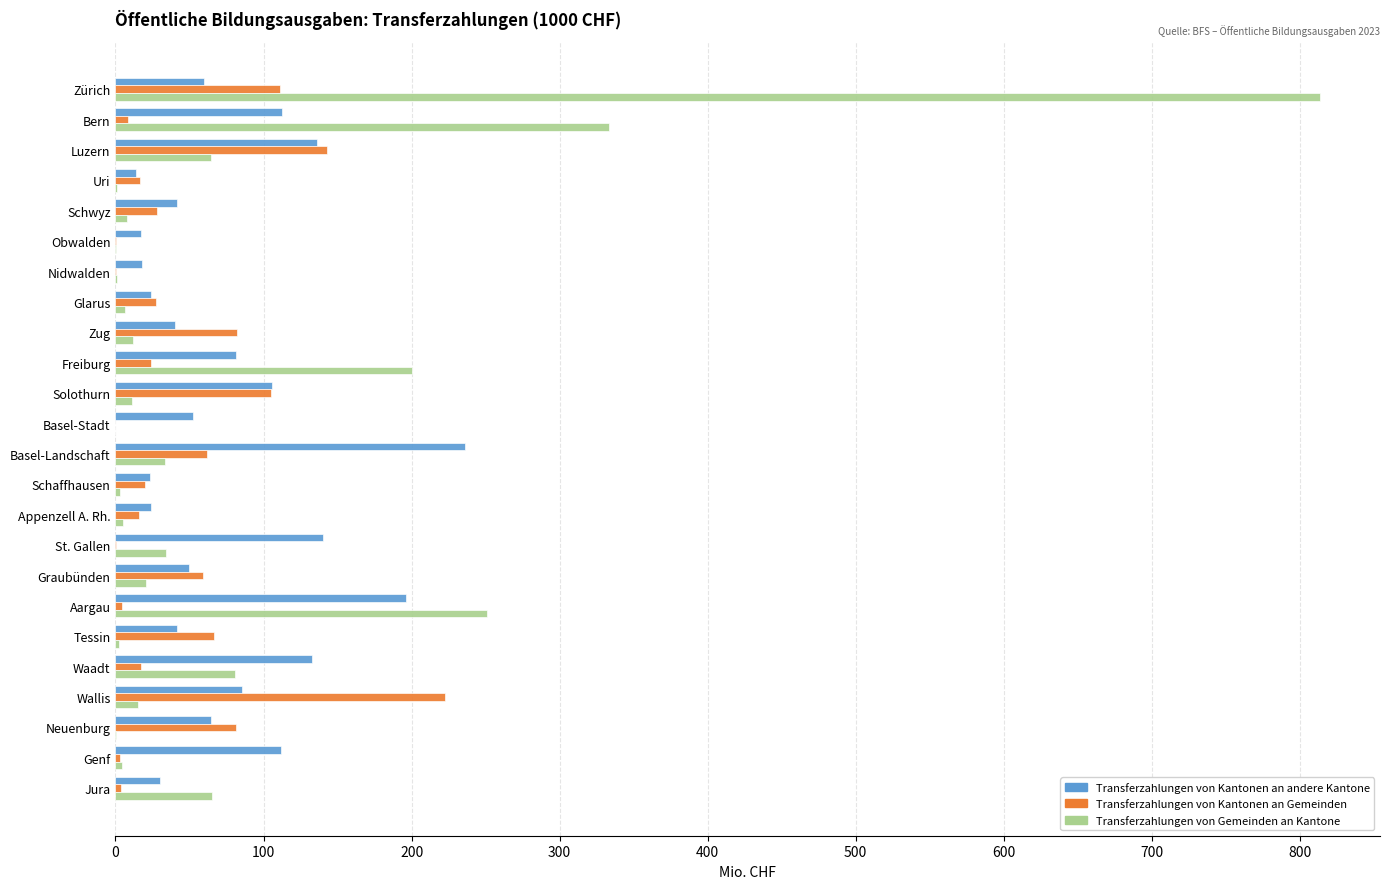

Where is Transferzahlungen von Gemeinden an Kantone nearest to the value 406?

Bern